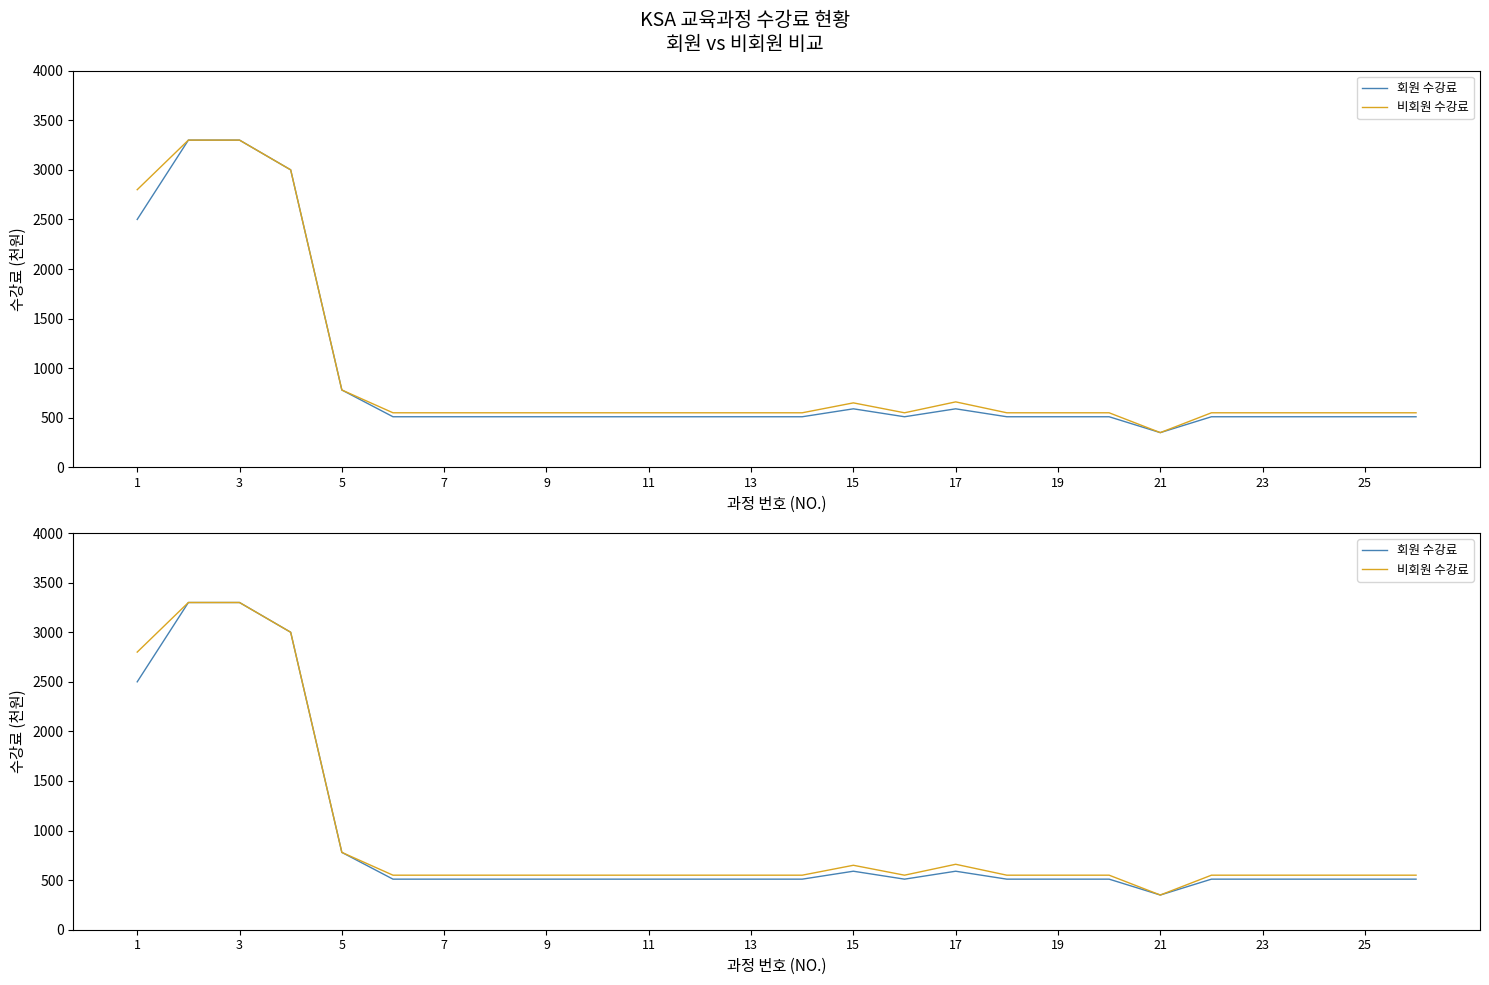

At which label is 회원 수강료 closest to 1825?

1